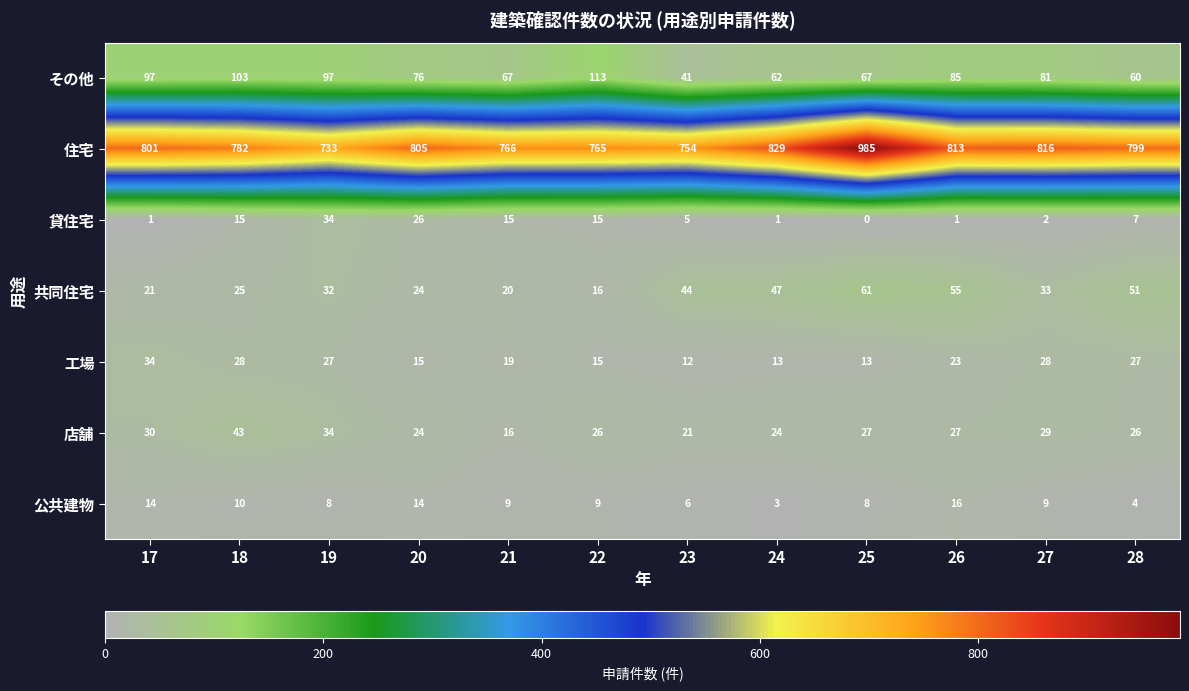

The 共同住宅 series shows 32 at 19. True or false?

True